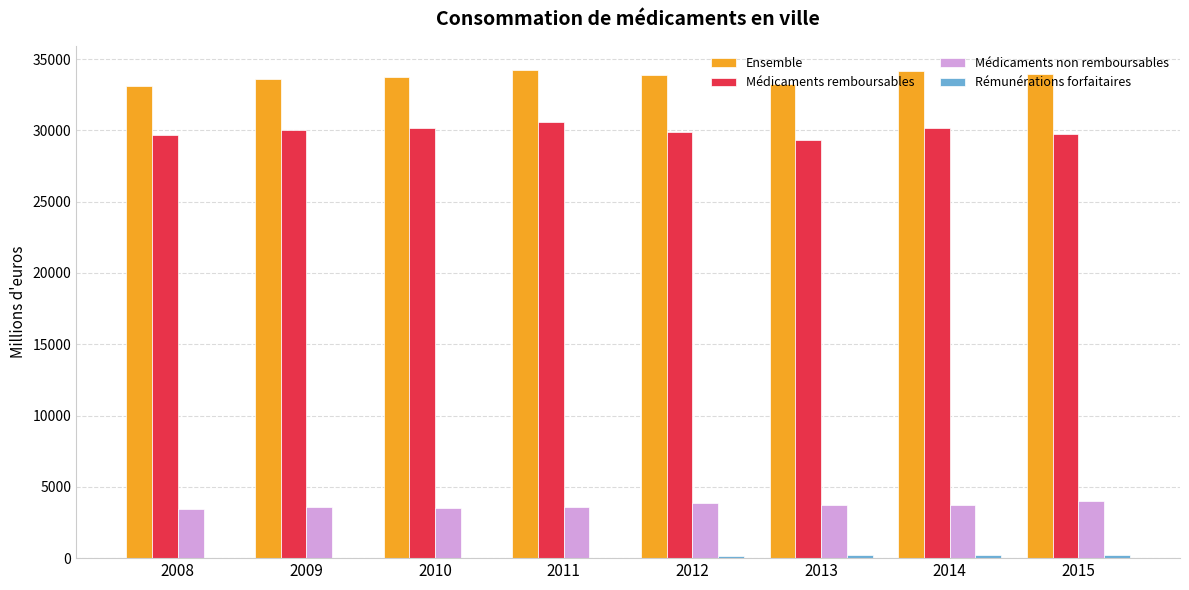

At which label does Ensemble first exceed 33864?

2011